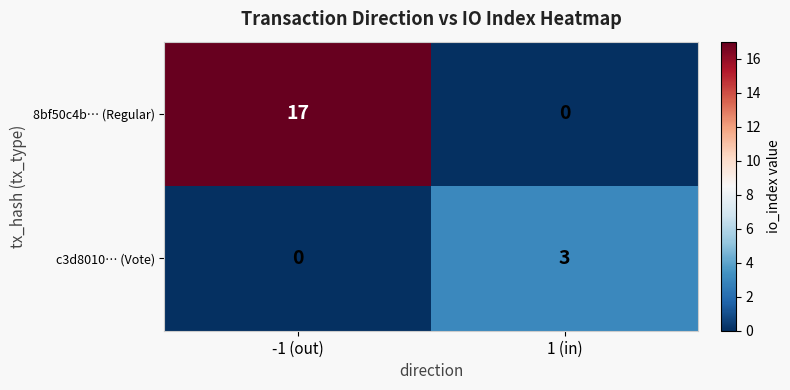

How many distinct data groups are displayed?

2